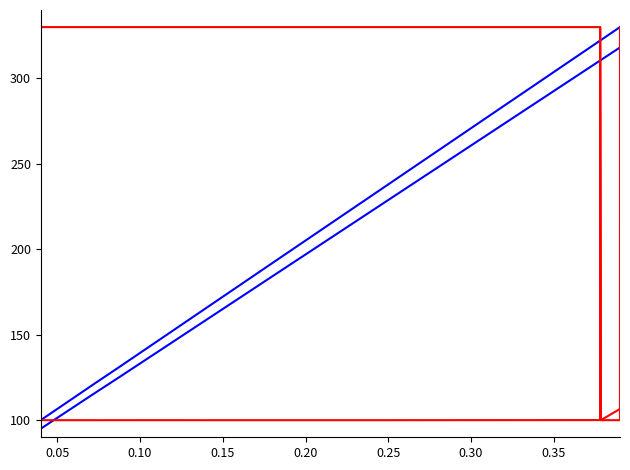

The Fee series shows 330.0 at 0.35. True or false?

True